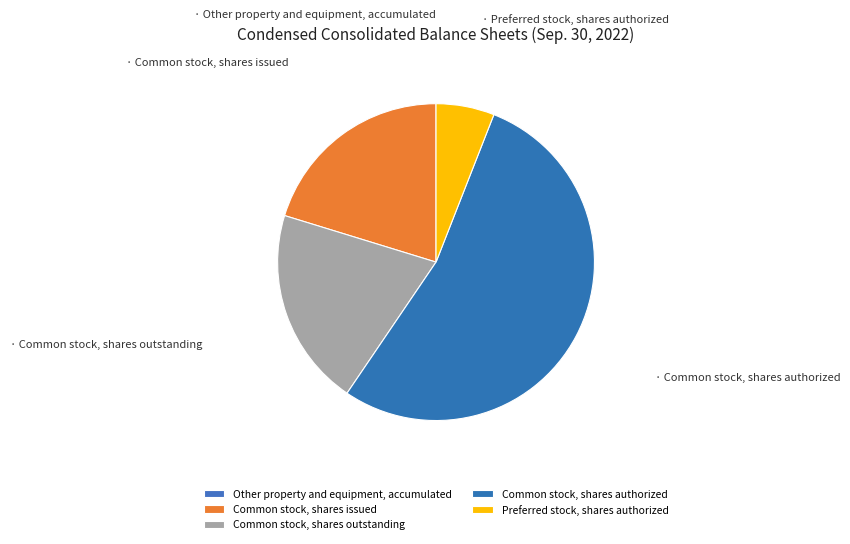

True or false: Common stock, shares issued accounts for 20% of the total.

True